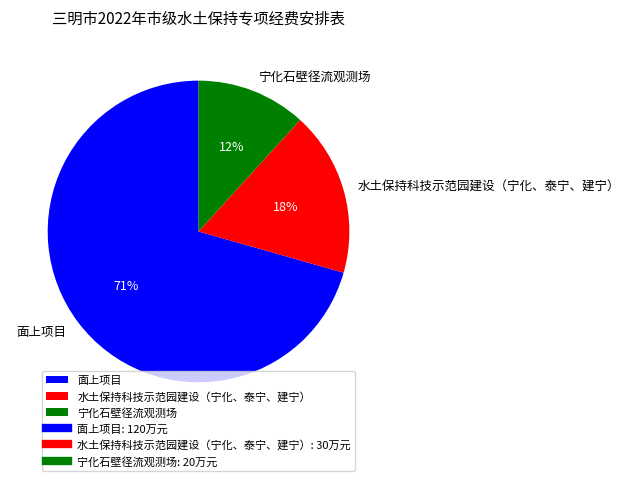

Is the sum of 宁化石壁径流观测场 and 水土保持科技示范园建设（宁化、泰宁、建宁） greater than half?

No